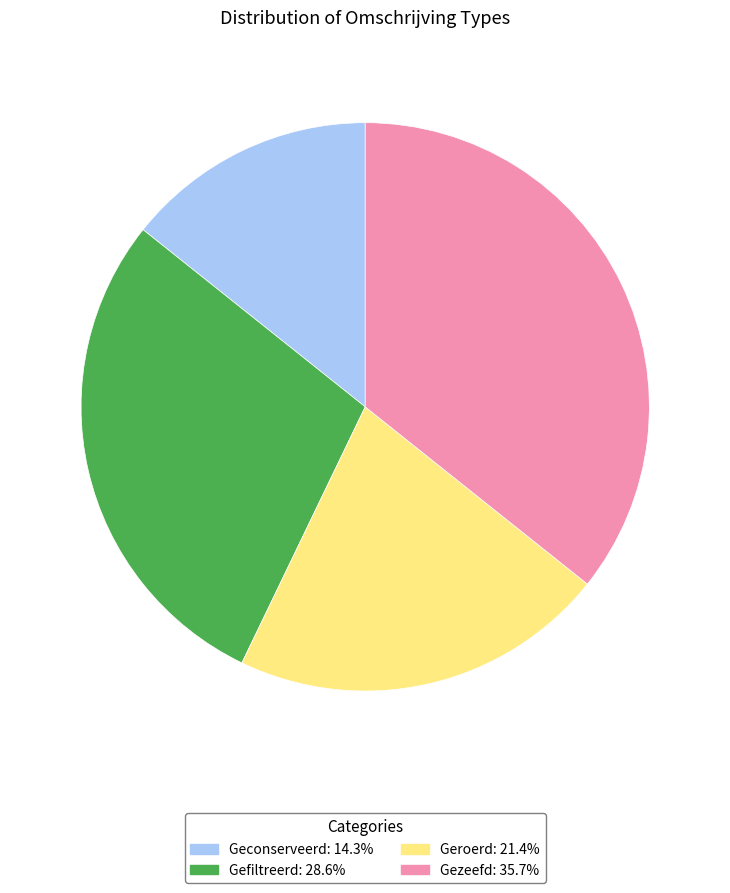

Does Gefiltreerd account for over 50% of the chart?

No